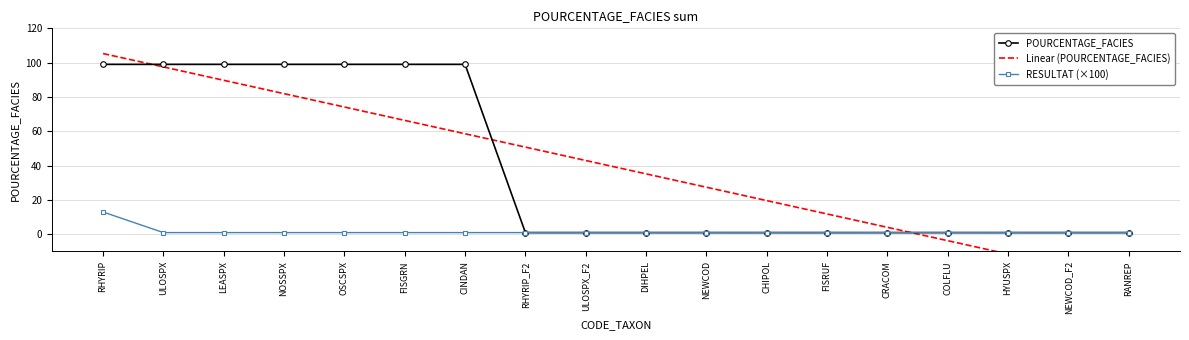

Which has a higher value, RANREP or CHIPOL?

RANREP